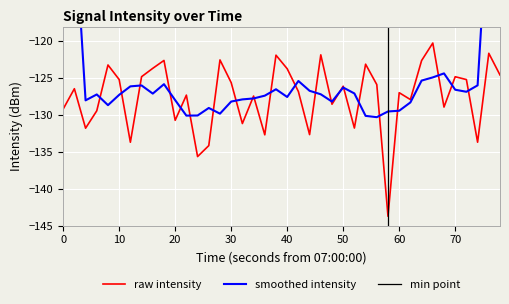

What is the value of the 30th point from the left?

-143.7